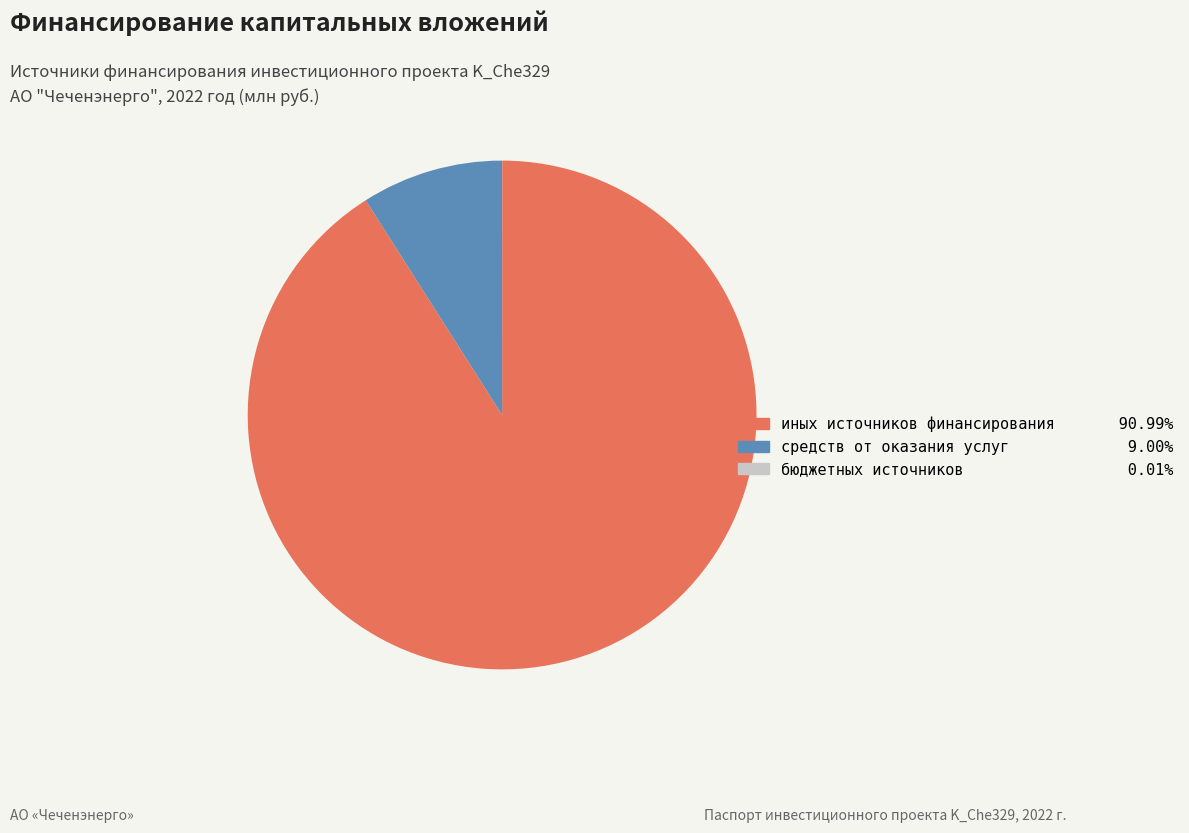

Is there any slice that represents more than half of the pie?

Yes